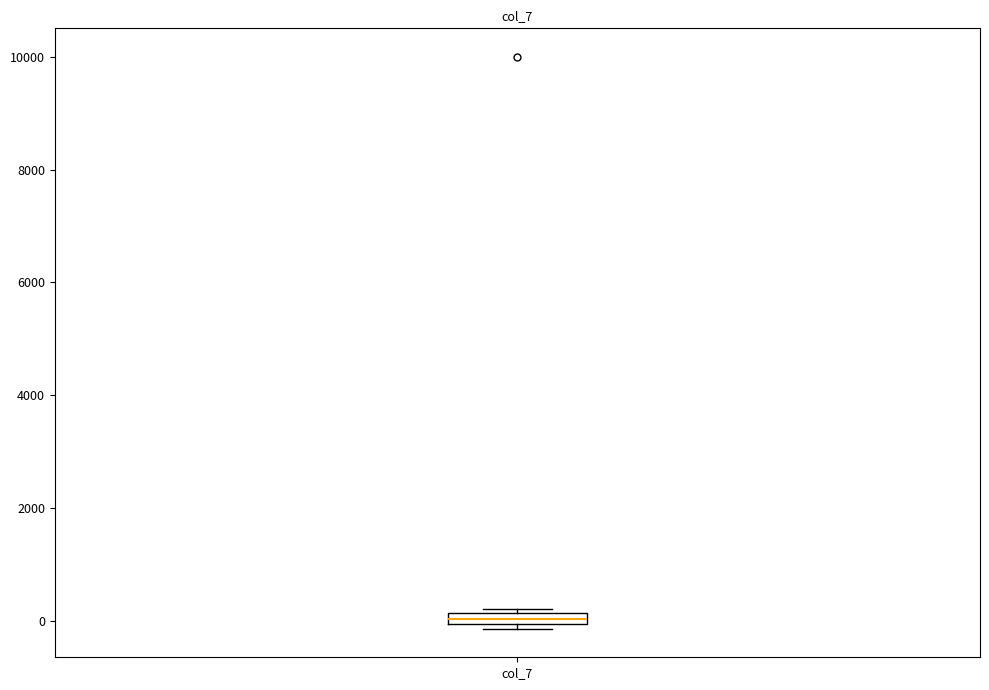

Where is the lower edge of the box for col_7 on the y-axis? The values are not printed on the chart, so give them approximately, as read against the axis.

0